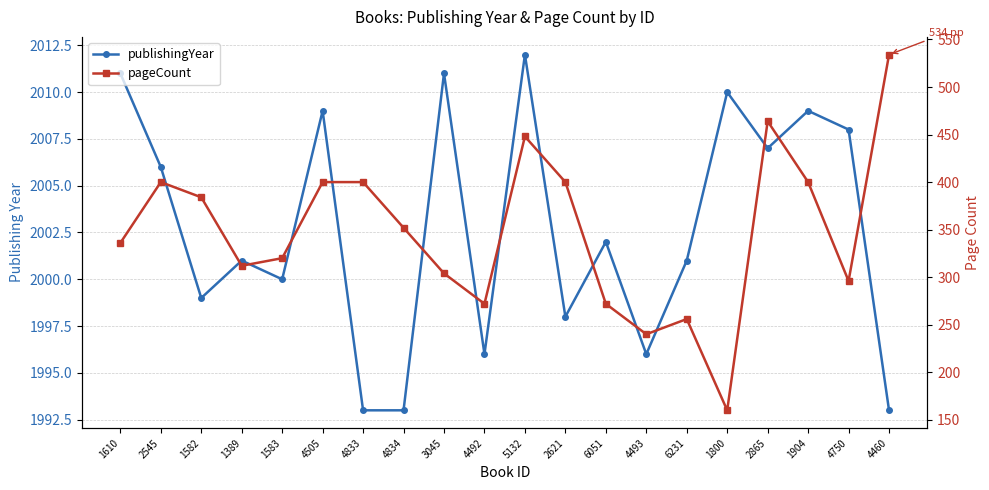

What is the value of the pageCount point at the 7th from the left?

400